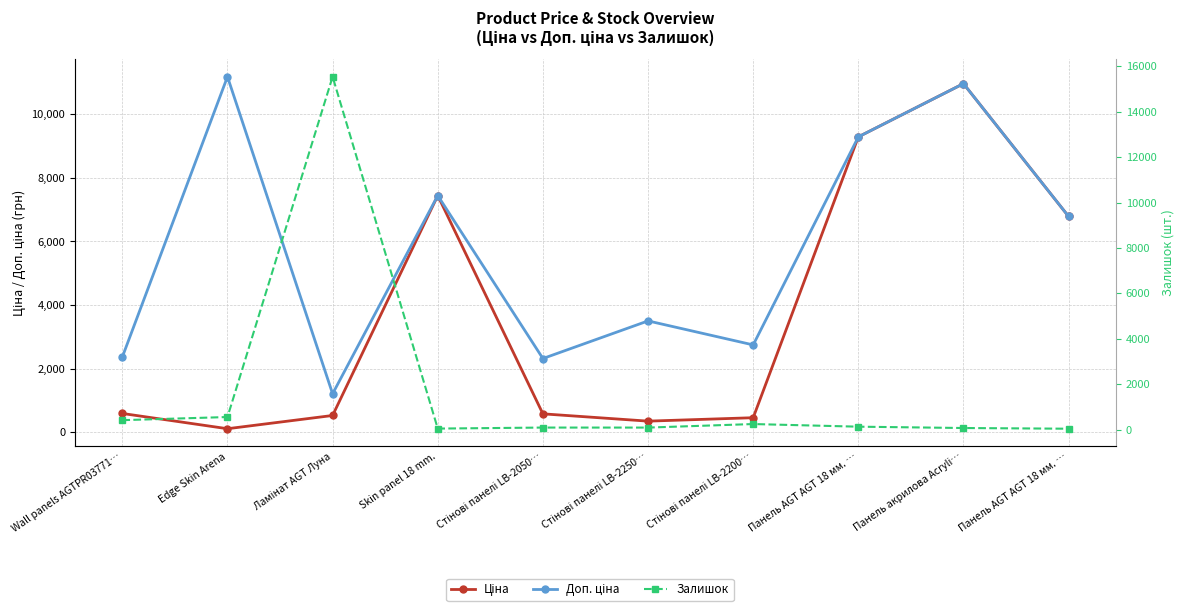

Which has a higher value, Панель акрилова Acryli… or Стінові панелі LB-2050…?

Панель акрилова Acryli…